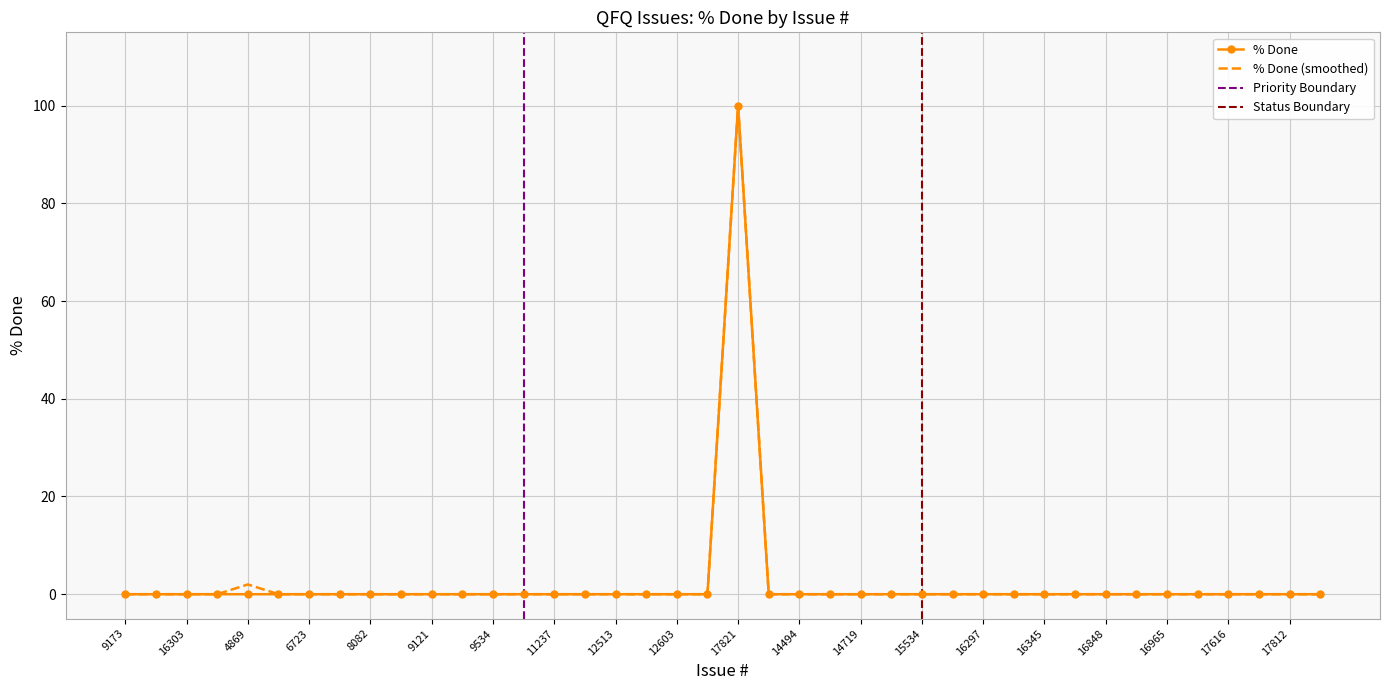

Is it true that % Done (smoothed) equals 42 at 16297?

False